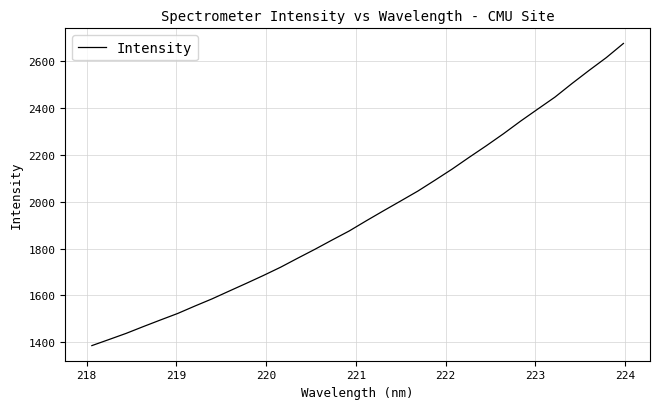

True or false: there are more than 2 points higher than both neighbors.

False